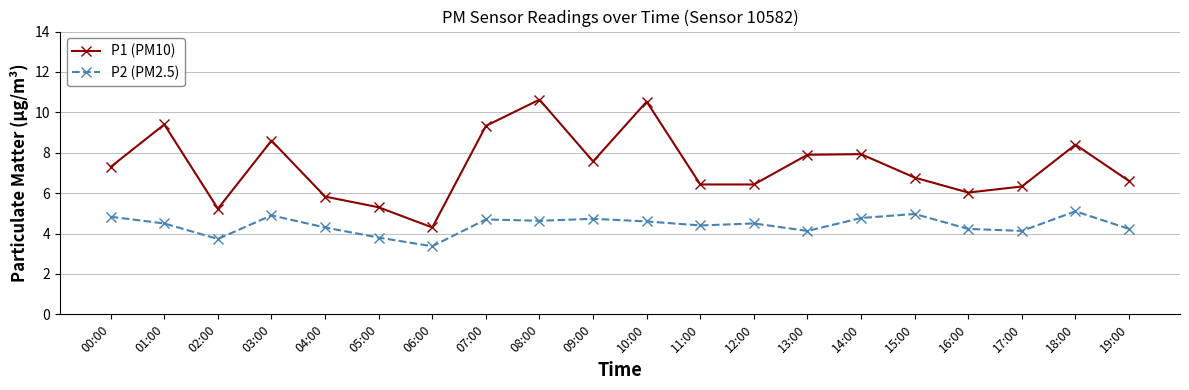

True or false: P1 (PM10) has a value of 6.8 at 15:00.

True